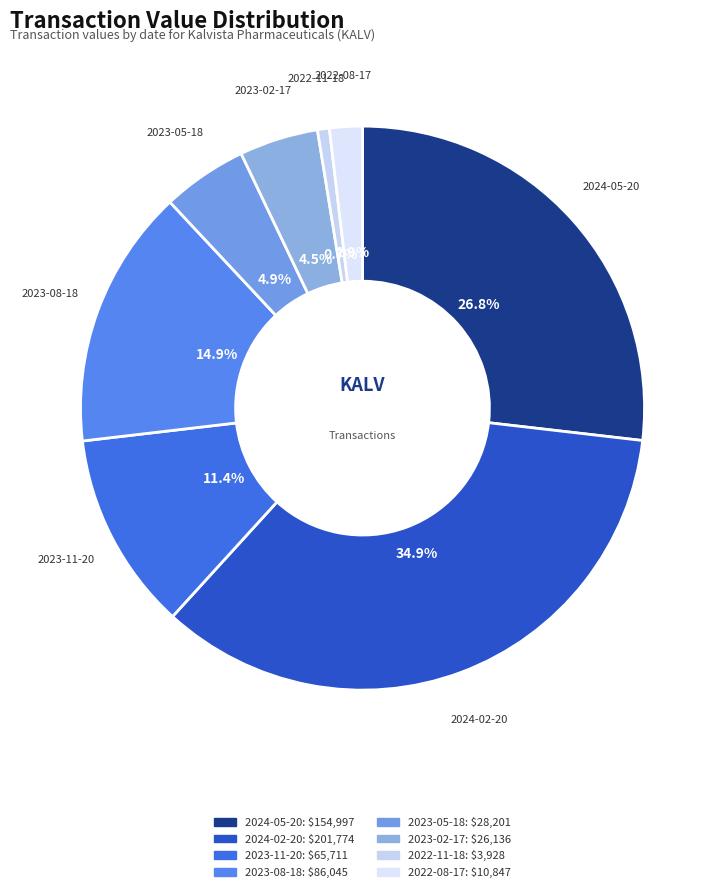

What percentage is the 2023-11-20 slice, to the nearest percent?

11%